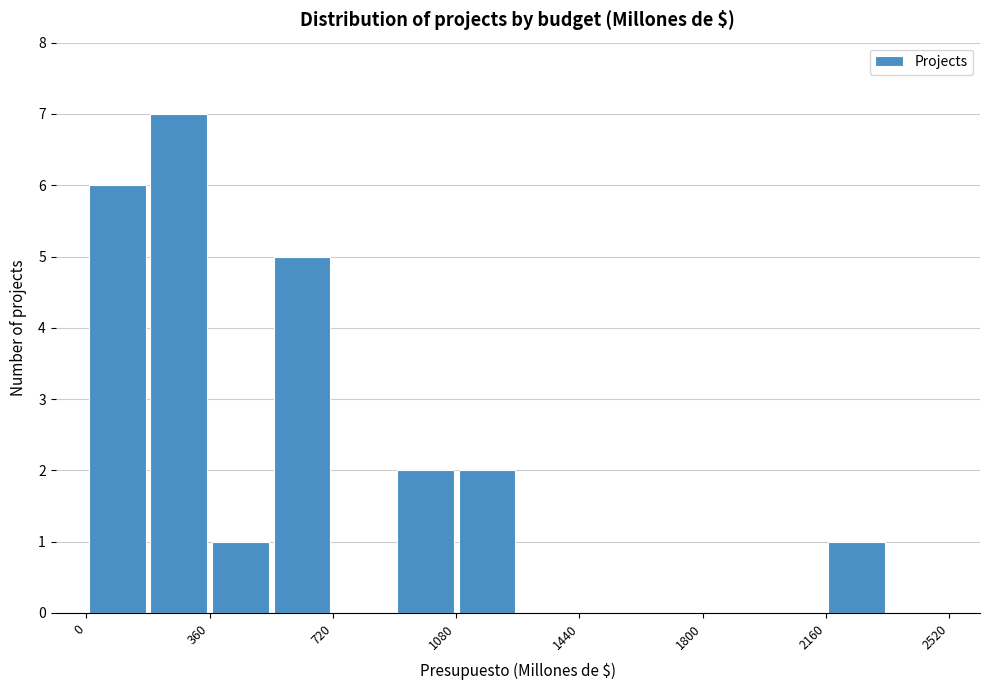

Around what value on the x-axis is the tallest bar? Give the approximate position of its centre, as read against the axis.

250